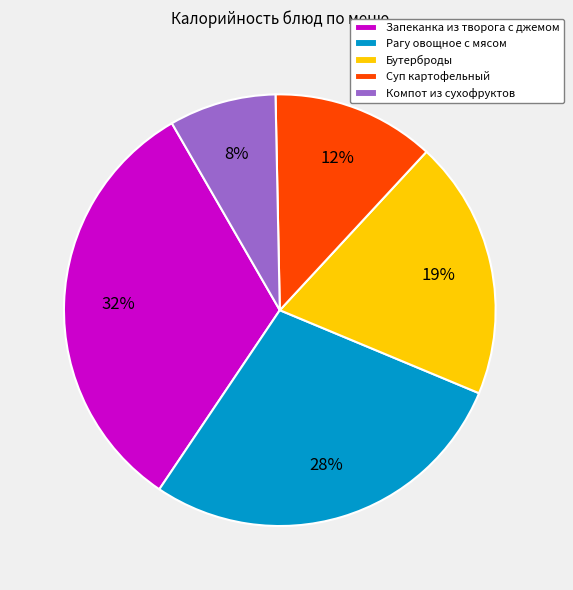

What is the ratio of the value at Бутерброды to the value at Запеканка из творога с джемом?

0.6